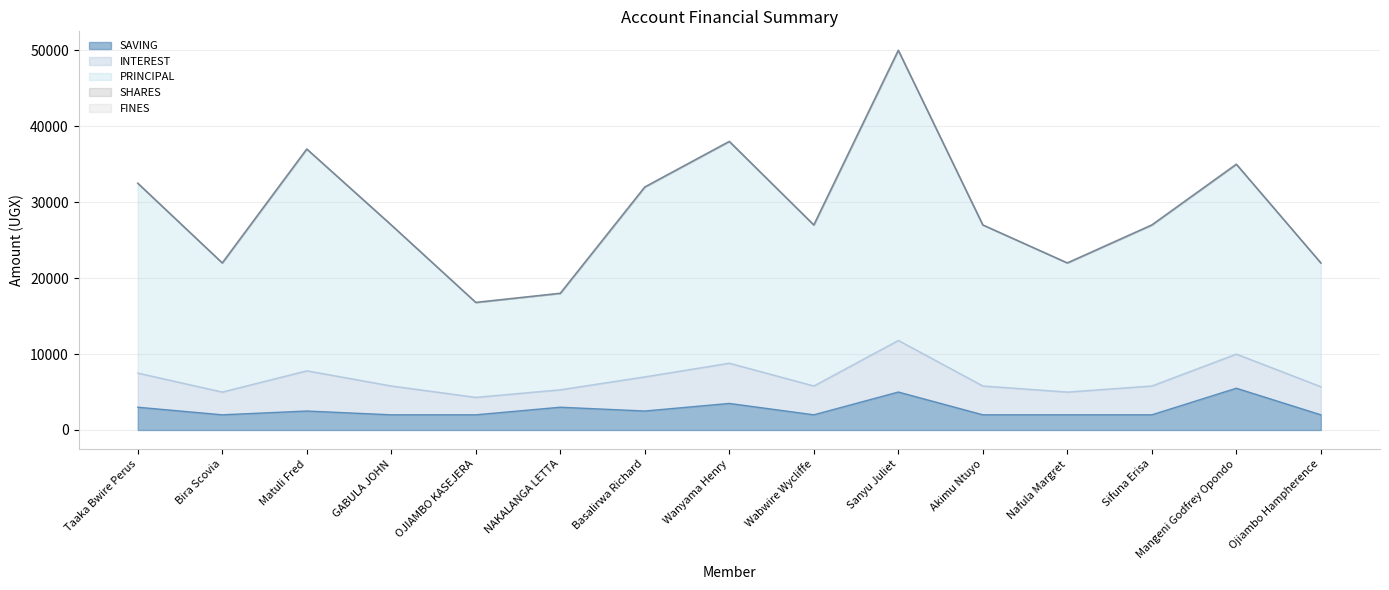

Reading left to right, transcribe all the data shown in this chart.

SAVING: 3000	2000	2500	2000	2000	3000	2500	3500	2000	5000	2000	2000	2000	5500	2000
PRINCIPAL: 25000	17000	29200	21200	12500	12700	25000	29200	21200	38200	21200	17000	21200	25000	16300
INTEREST: 4500	3000	5300	3800	2300	2300	4500	5300	3800	6800	3800	3000	3800	4500	3700
SHARES: 0	0	0	0	0	0	0	0	0	0	0	0	0	0	0
FINES: 0	0	0	0	0	0	0	0	0	0	0	0	0	0	0